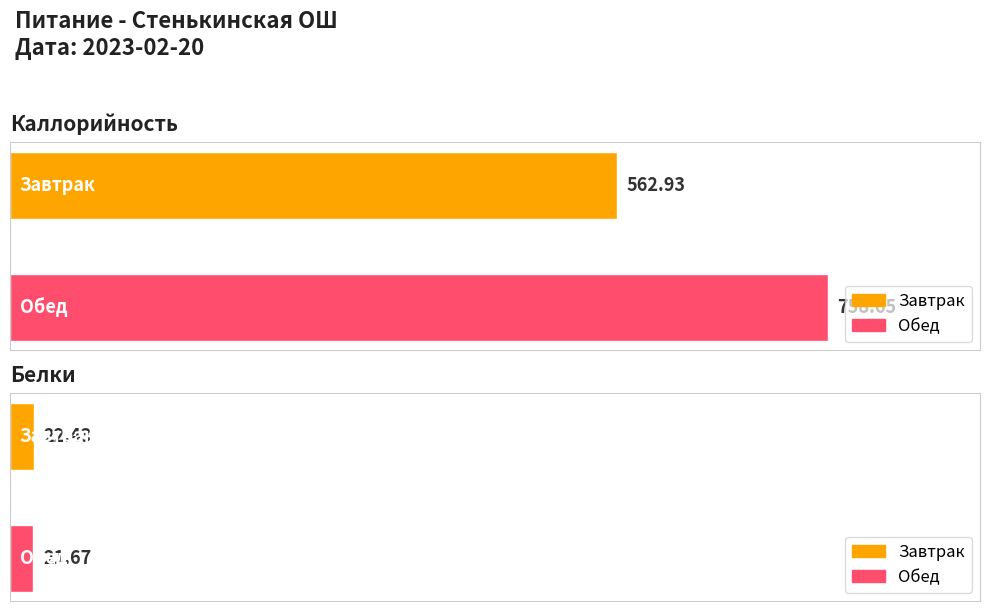

How many values in the Белки series exceed 22?

1